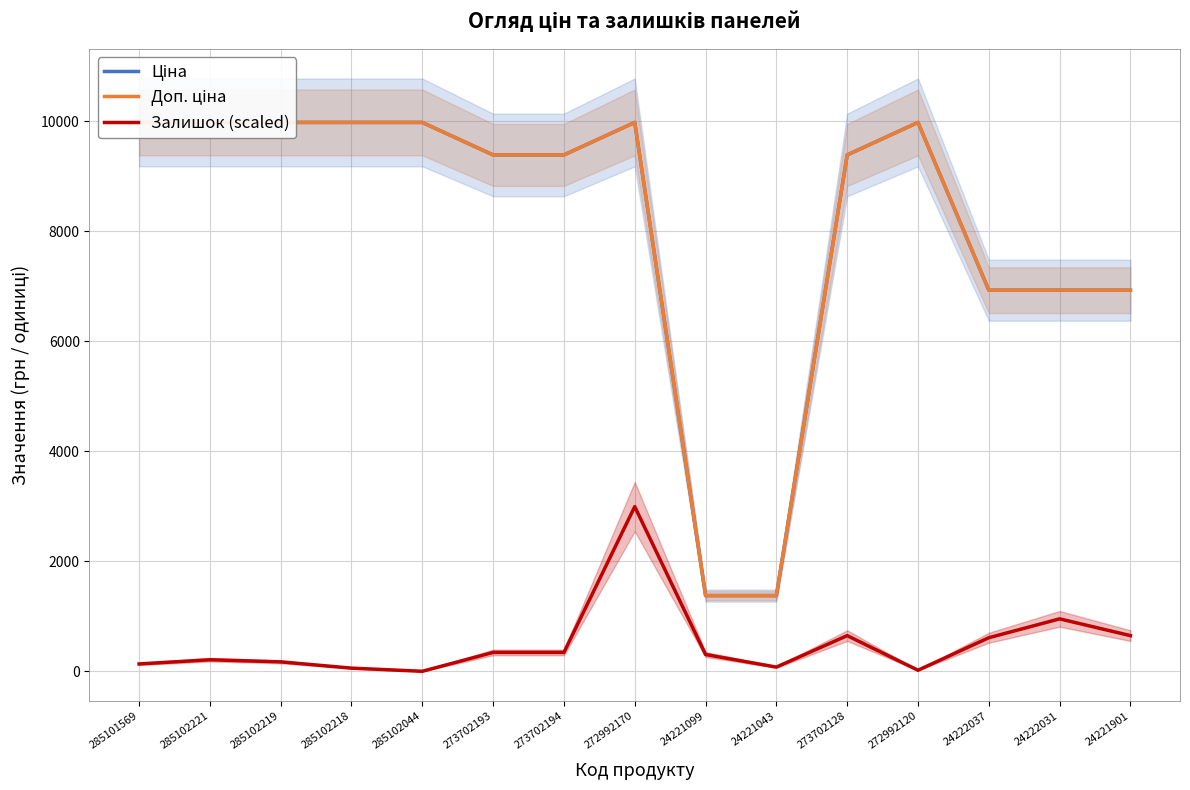

What is the label of the 15th point from the left?

24221901